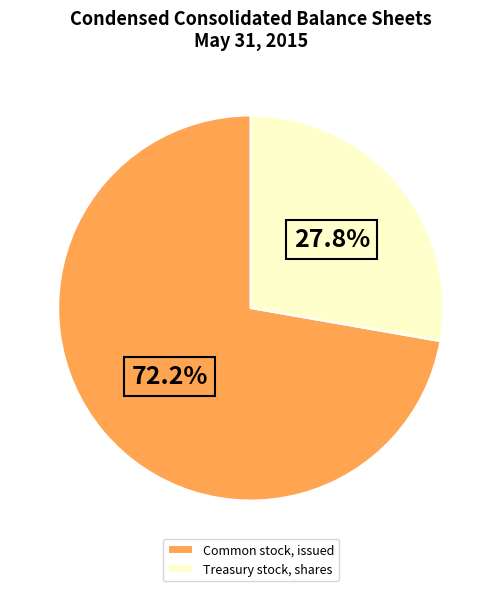

To the nearest percent, what percentage of the pie is Common stock, issued?

72%